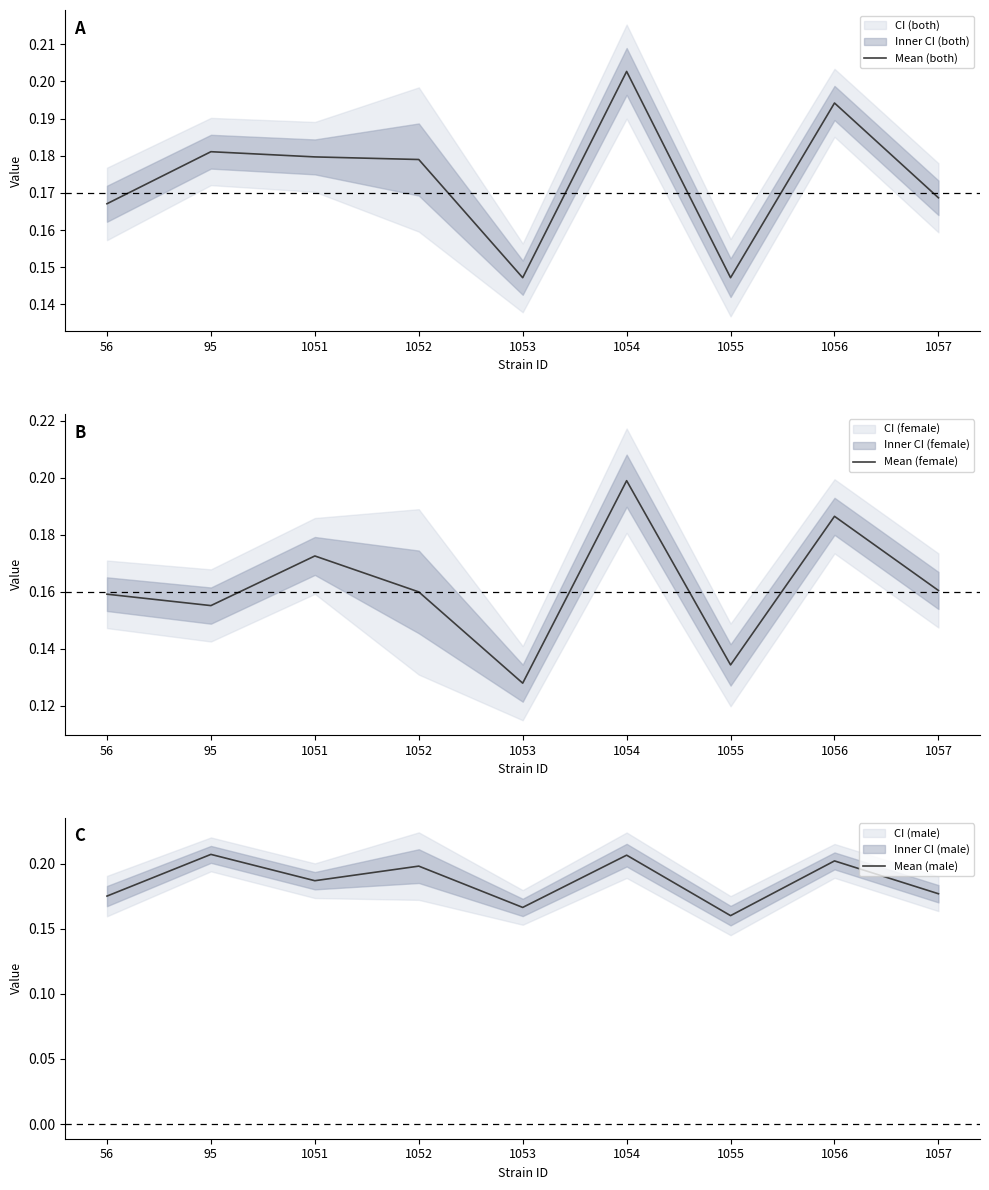

Which series has the largest total across all categories?

Mean (male)